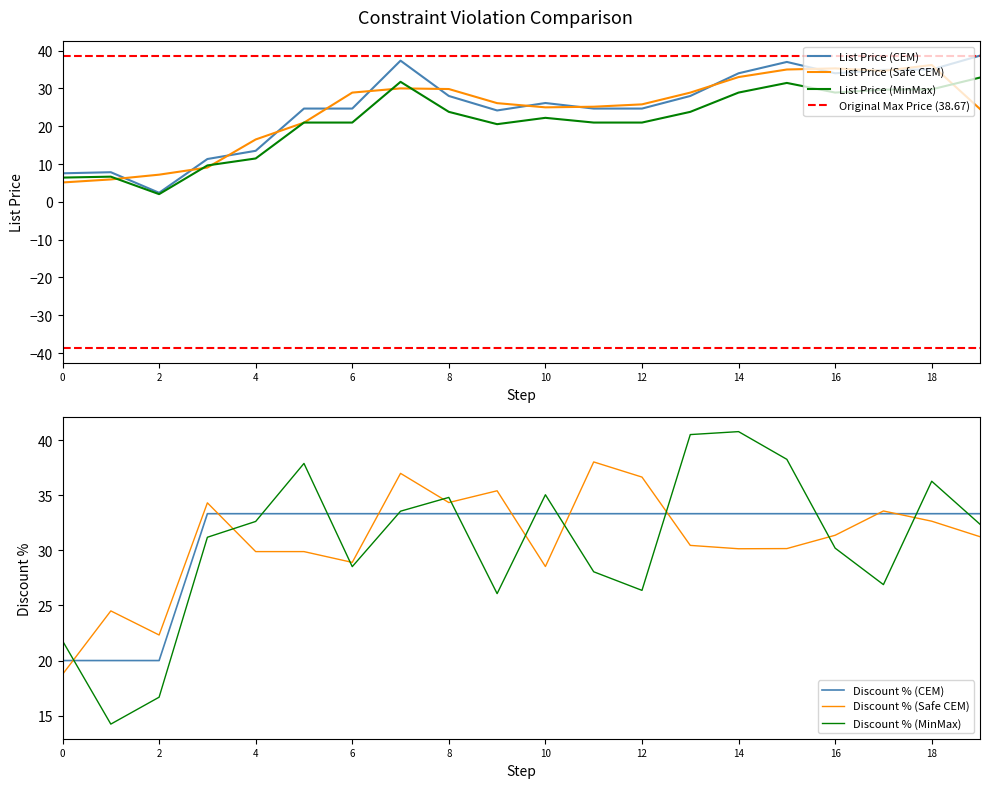

Does the chart display data point markers on the line(s)?

No